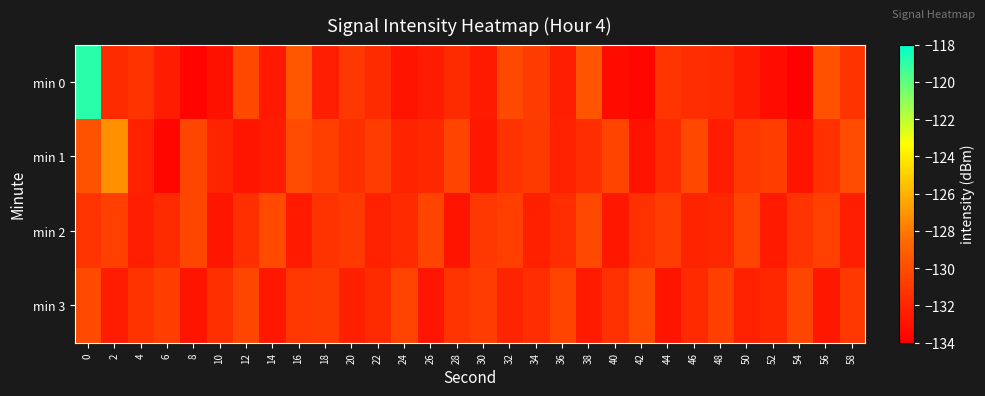

Reading left to right, what are all the values shown in this chart?

min 0: 0=-118.9	2=-131.7	4=-131.3	6=-132.5	8=-133.7	10=-133.0	12=-130.2	14=-132.7	16=-129.4	18=-132.4	20=-131.1	22=-131.7	24=-132.9	26=-132.5	28=-131.7	30=-132.6	32=-130.1	34=-130.8	36=-132.4	38=-129.5	40=-133.4	42=-133.6	44=-131.2	46=-131.6	48=-131.8	50=-132.6	52=-133.2	54=-133.8	56=-129.7	58=-131.3
min 1: 0=-129.7	2=-127.1	4=-132.2	6=-133.7	8=-130.3	10=-132.1	12=-132.8	14=-132.5	16=-129.9	18=-130.6	20=-131.5	22=-130.8	24=-132.1	26=-131.9	28=-130.5	30=-132.7	32=-131.3	34=-130.9	36=-132.2	38=-131.6	40=-130.4	42=-133.0	44=-131.8	46=-130.2	48=-132.5	50=-131.1	52=-130.7	54=-132.9	56=-131.4	58=-130.0
min 2: 0=-131.2	2=-130.6	4=-132.4	6=-131.7	8=-130.3	10=-132.8	12=-131.5	14=-130.1	16=-132.6	18=-131.3	20=-130.9	22=-132.2	24=-131.8	26=-130.4	28=-132.9	30=-131.1	32=-130.7	34=-132.3	36=-131.6	38=-130.2	40=-132.7	42=-131.4	44=-130.8	46=-132.1	48=-131.9	50=-130.5	52=-132.6	54=-131.2	56=-130.6	58=-132.4
min 3: 0=-130.1	2=-132.5	4=-131.3	6=-130.7	8=-132.9	10=-131.5	12=-130.3	14=-132.7	16=-131.1	18=-130.9	20=-132.3	22=-131.7	24=-130.5	26=-132.8	28=-131.2	30=-130.8	32=-132.1	34=-131.6	36=-130.4	38=-132.6	40=-131.4	42=-130.2	44=-132.9	46=-131.8	48=-130.6	50=-132.2	52=-131.9	54=-130.3	56=-132.7	58=-131.1